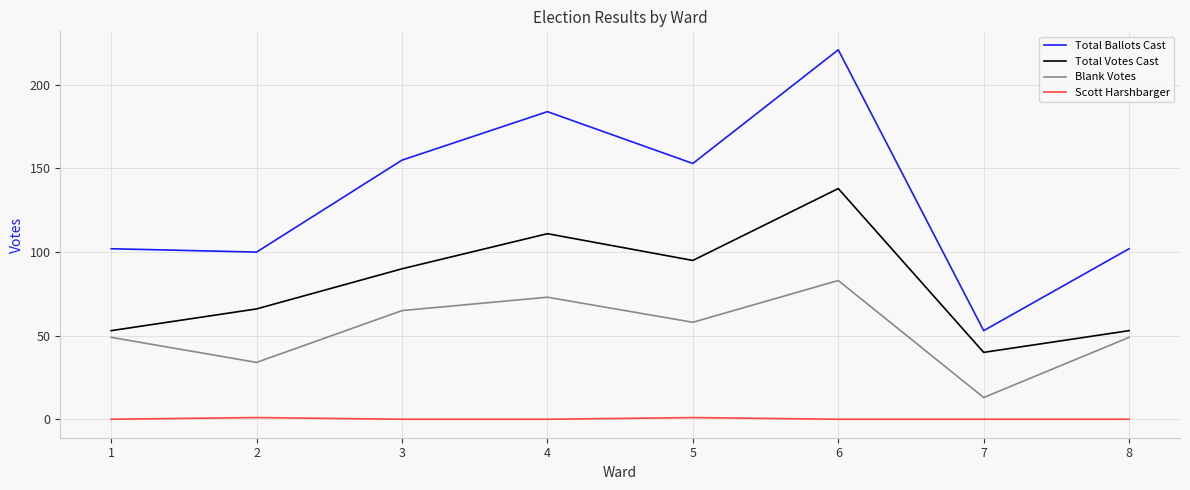

What is the average value of the Total Ballots Cast series?

134